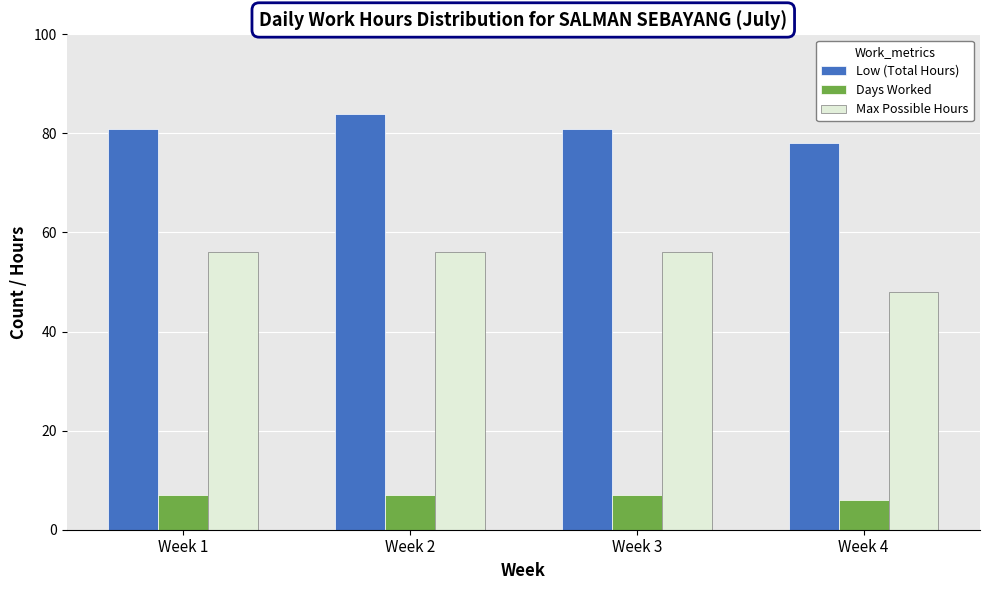

At Week 2, list the series in order from smallest to largest.

Days Worked, Max Possible Hours, Low (Total Hours)